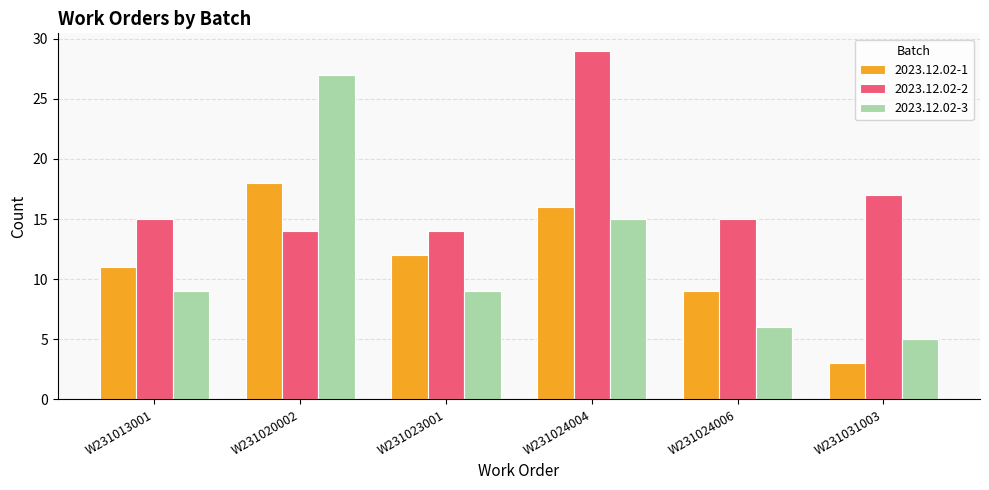

Reading left to right, what are all the values shown in this chart?

2023.12.02-1: W231013001=11	W231020002=18	W231023001=12	W231024004=16	W231024006=9	W231031003=3
2023.12.02-2: W231013001=15	W231020002=14	W231023001=14	W231024004=29	W231024006=15	W231031003=17
2023.12.02-3: W231013001=9	W231020002=27	W231023001=9	W231024004=15	W231024006=6	W231031003=5